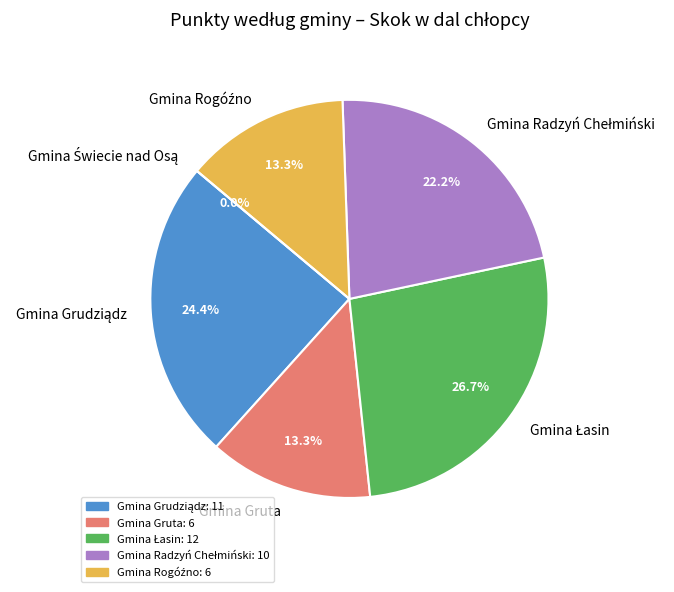

Does Gmina Radzyń Chełmiński account for over 50% of the chart?

No